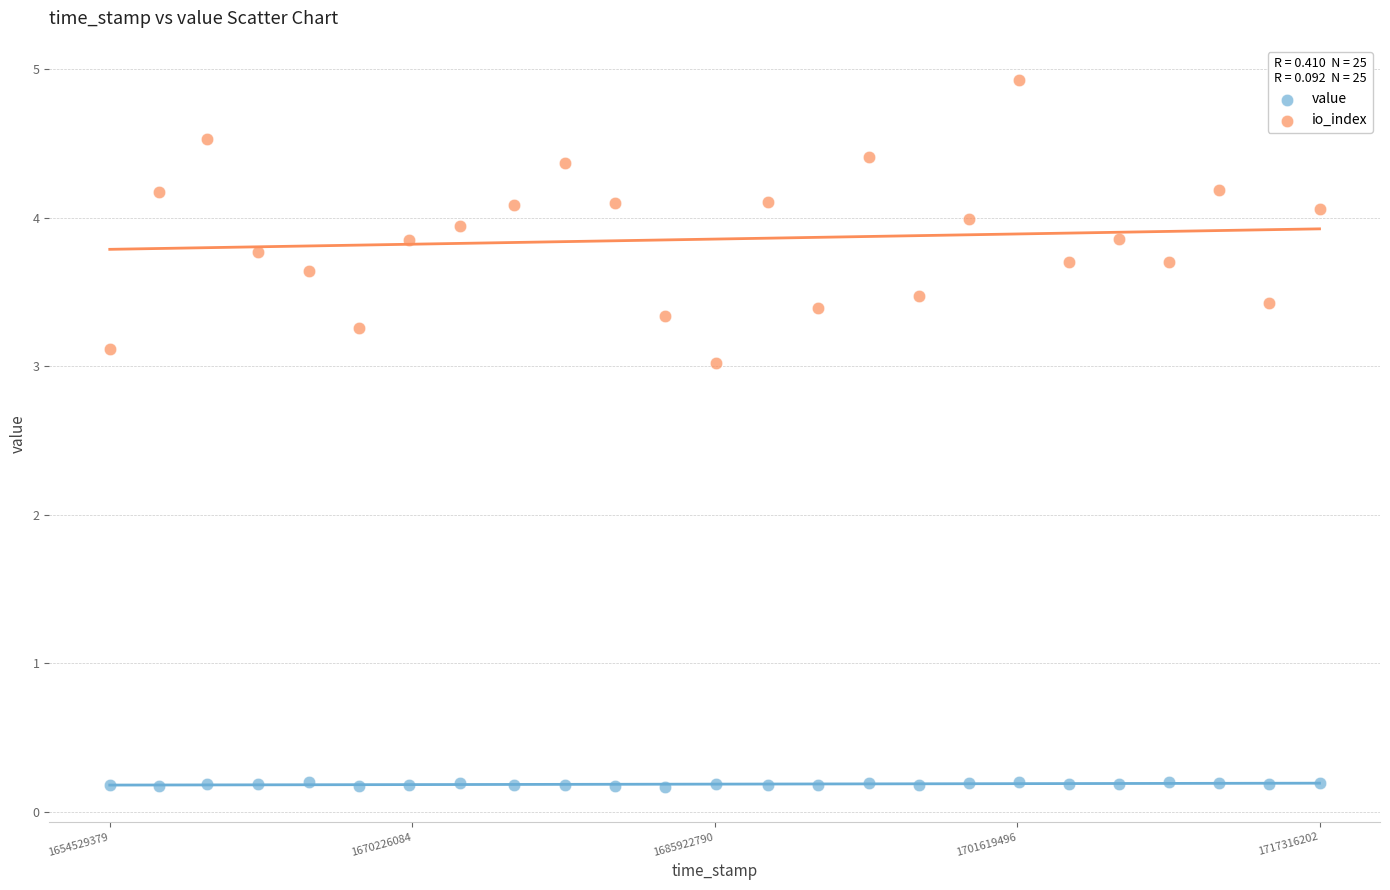

Across all series, what Y value is closest to 2?

3.0